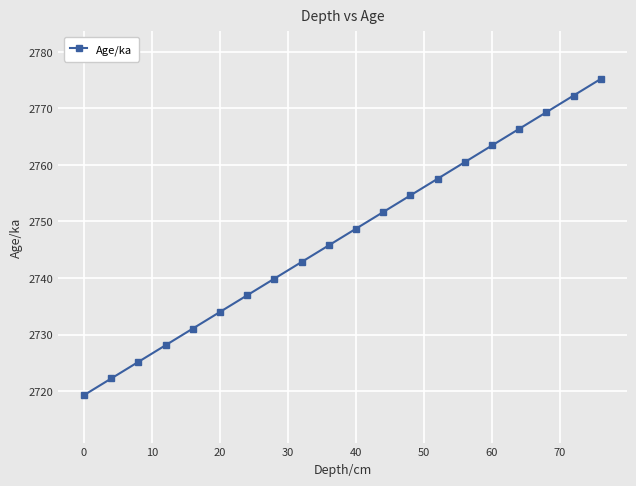

What is the average value?

2747.3